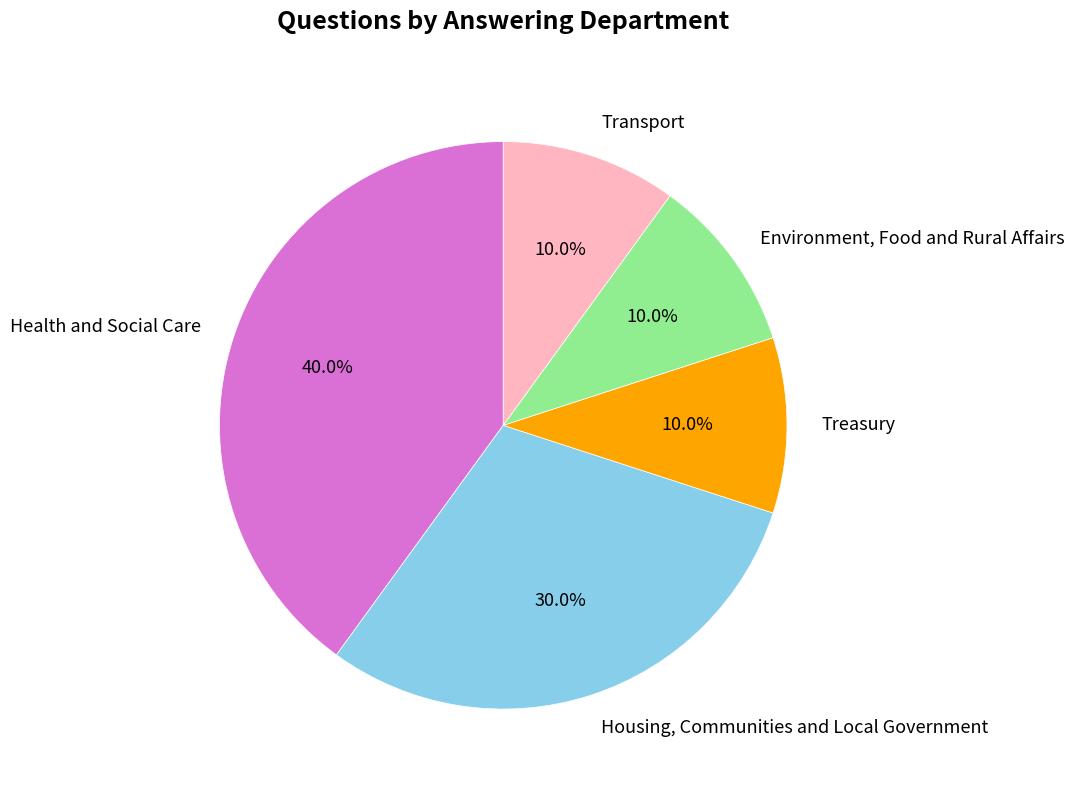

What is the ratio of the value at Transport to the value at Housing, Communities and Local Government?

0.3